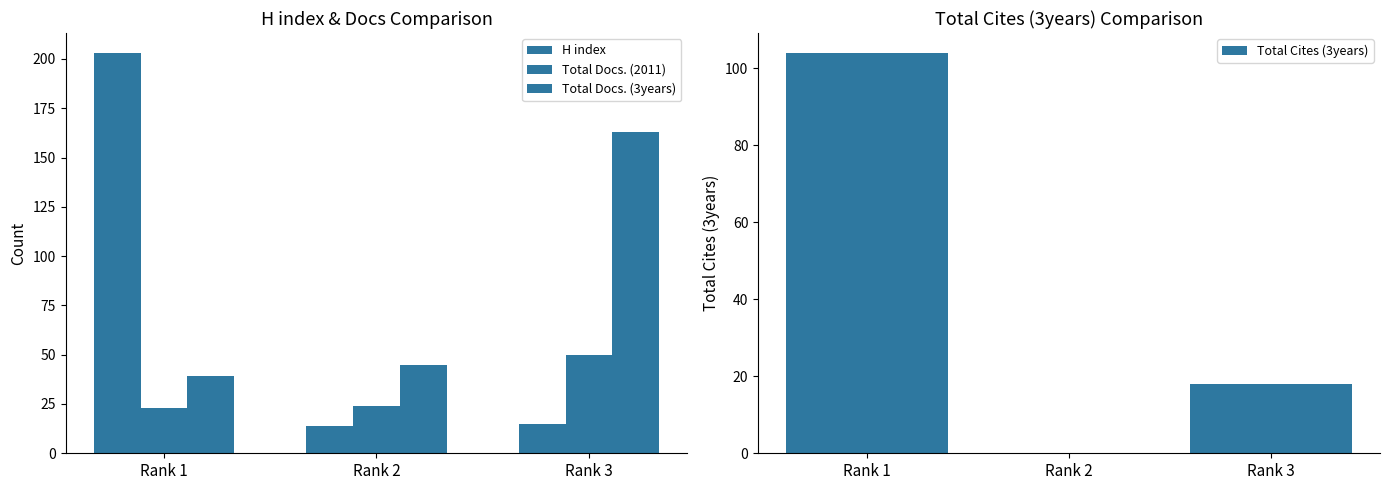

What is the sum of all Total Docs. (3years) values?

247